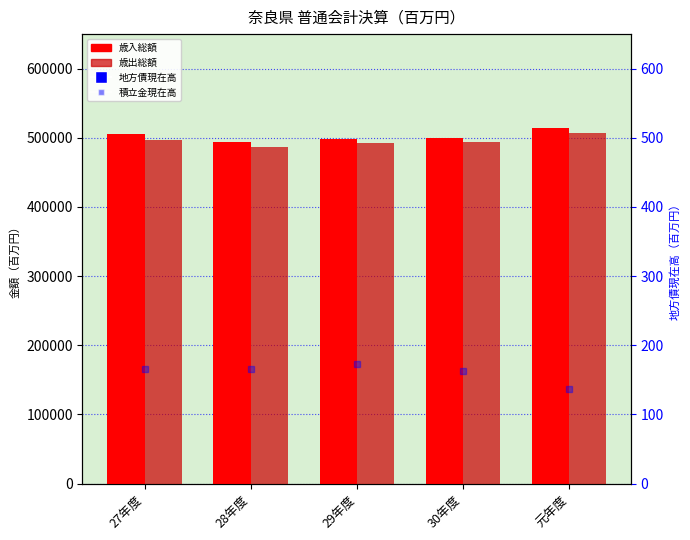

Is the value of 地方債現在高(十億円) at 28年度 greater than the value of 積立金現在高(十億円) at 27年度?

Yes